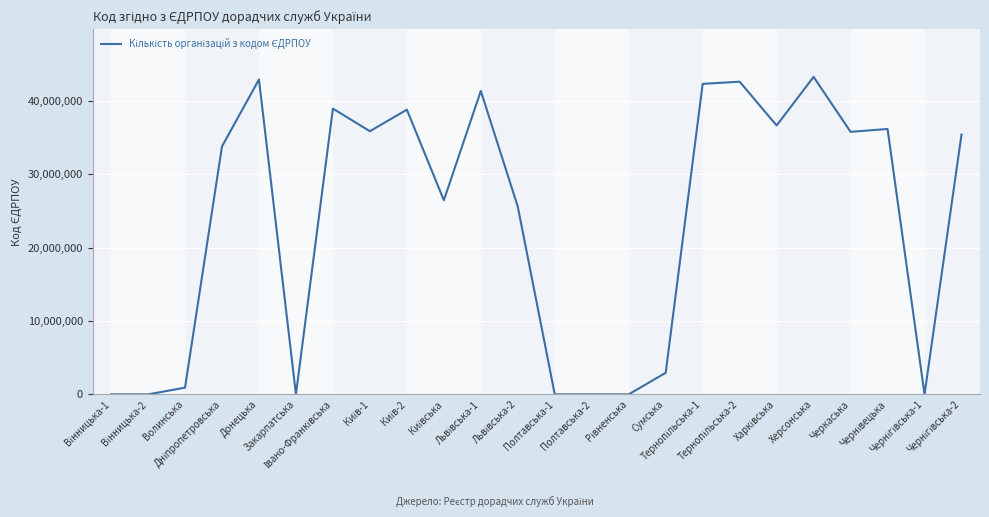

What is the difference between the maximum and minimum values?

43239925